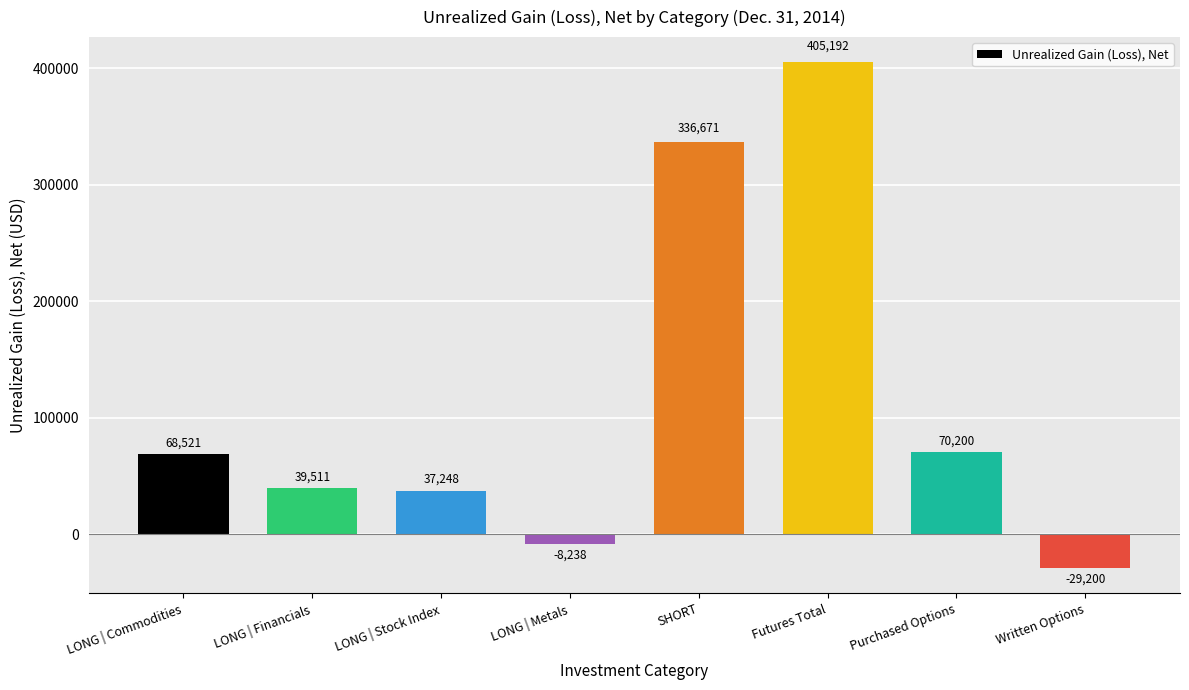

The value at SHORT is 336671. True or false?

True